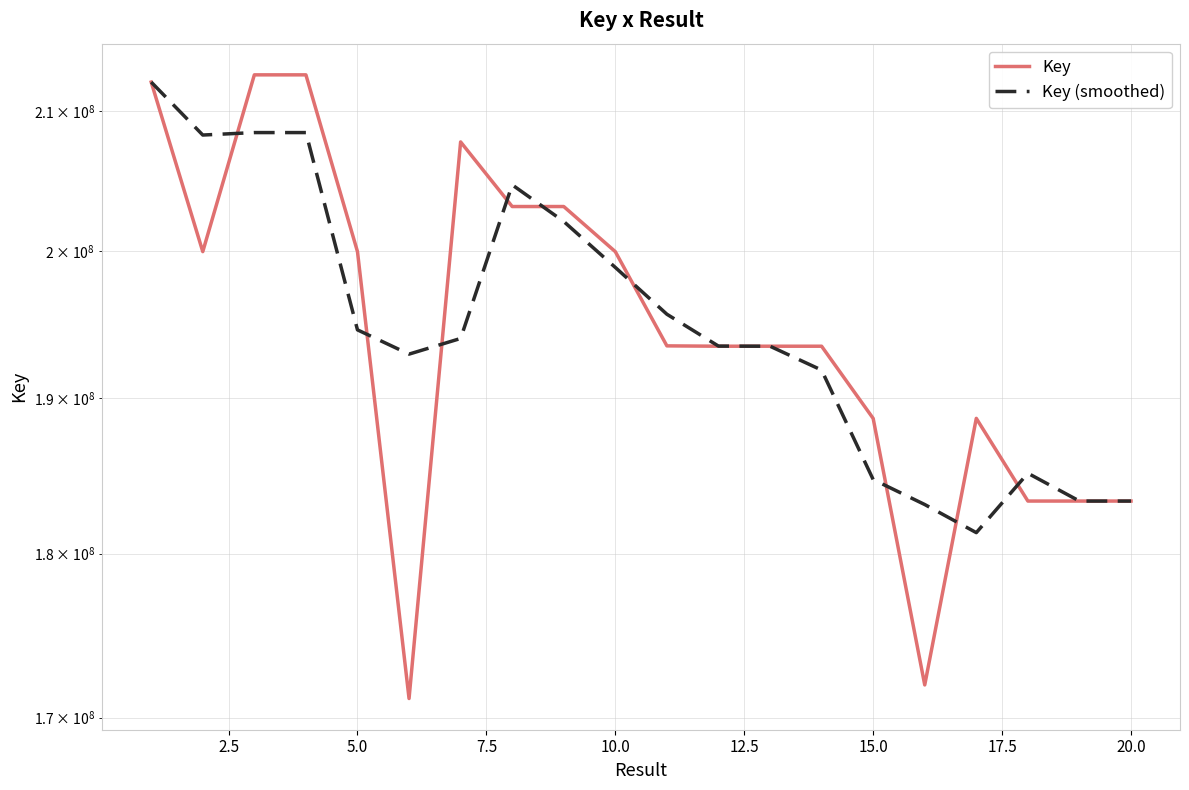

Which series has the widest spread of values?

Key